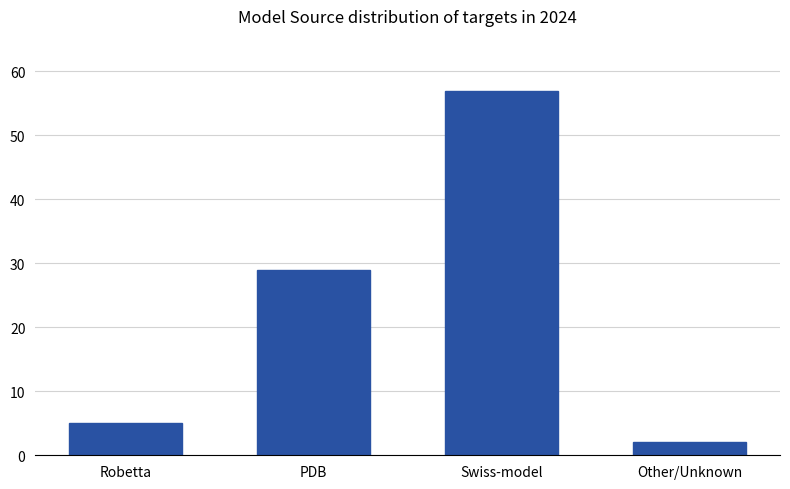

Is it true that the value at PDB is 29?

True